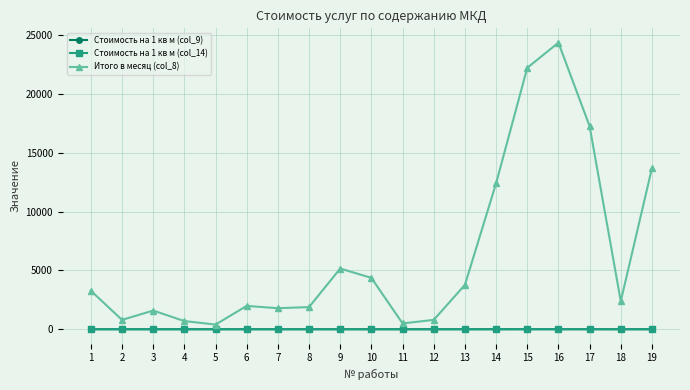

What is the maximum value for Итого в месяц (col_8)?

24383.8